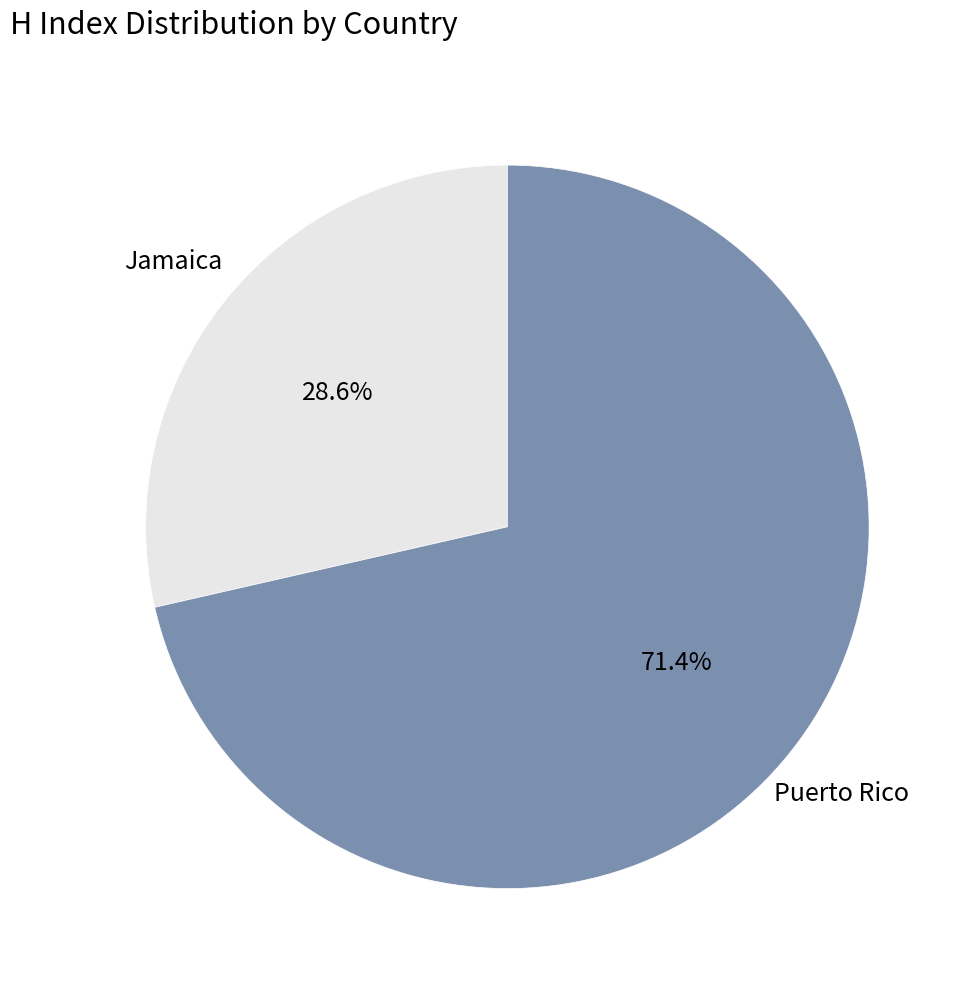

Is there a majority slice in this chart?

Yes